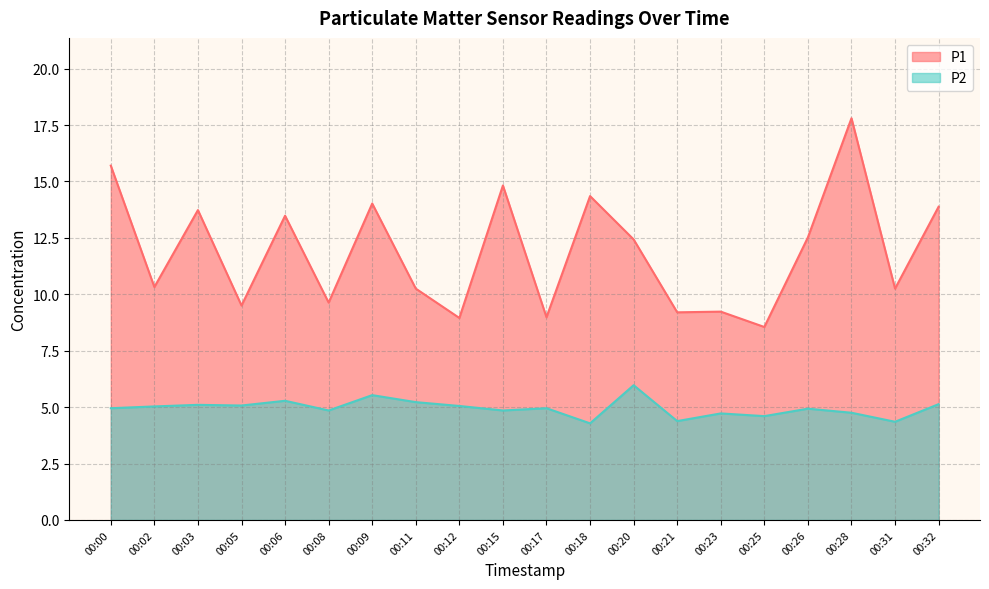

Between 00:20 and 00:18, which is larger?

00:18